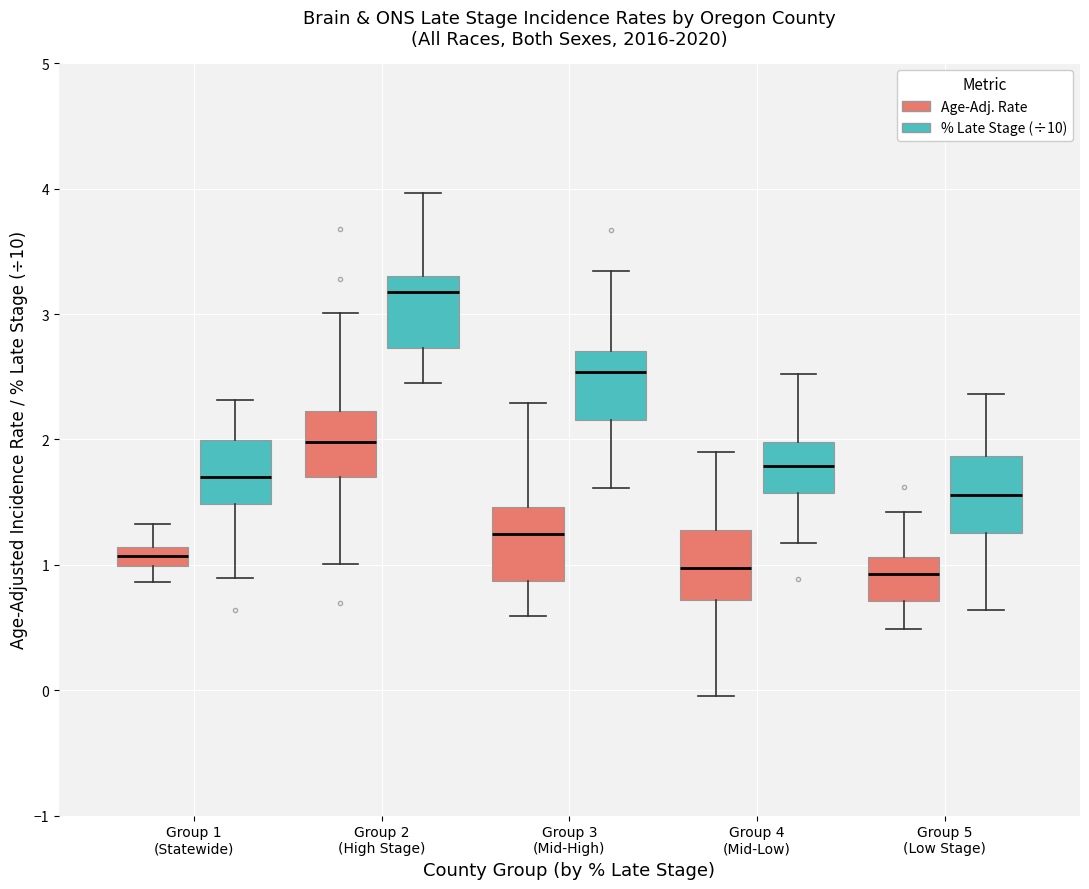

Reading left to right, read every box against the y-axis: the position of its median line, the range the box covers, and the ends of its whiskers. The values are not printed on the chart, so give them approximately, as read against the axis.

Group 1 (Statewide) (Age-Adj. Rate): median 1.1 (inside the box), box 1.0 to 1.1, whiskers 0.9 to 1.3
Group 1 (Statewide) (% Late Stage (÷10)): median 1.7, box 1.5 to 2.0, whiskers 0.9 to 2.3
Group 2 (High Stage) (Age-Adj. Rate): median 2.0, box 1.7 to 2.2, whiskers 1.0 to 3.0
Group 2 (High Stage) (% Late Stage (÷10)): median 3.2, box 2.7 to 3.3, whiskers 2.4 to 4.0
Group 3 (Mid-High) (Age-Adj. Rate): median 1.2, box 0.9 to 1.5, whiskers 0.6 to 2.3
Group 3 (Mid-High) (% Late Stage (÷10)): median 2.5, box 2.2 to 2.7, whiskers 1.6 to 3.3
Group 4 (Mid-Low) (Age-Adj. Rate): median 1.0, box 0.7 to 1.3, whiskers 0.0 to 1.9
Group 4 (Mid-Low) (% Late Stage (÷10)): median 1.8, box 1.6 to 2.0, whiskers 1.2 to 2.5
Group 5 (Low Stage) (Age-Adj. Rate): median 0.9, box 0.7 to 1.1, whiskers 0.5 to 1.4
Group 5 (Low Stage) (% Late Stage (÷10)): median 1.6, box 1.3 to 1.9, whiskers 0.6 to 2.4